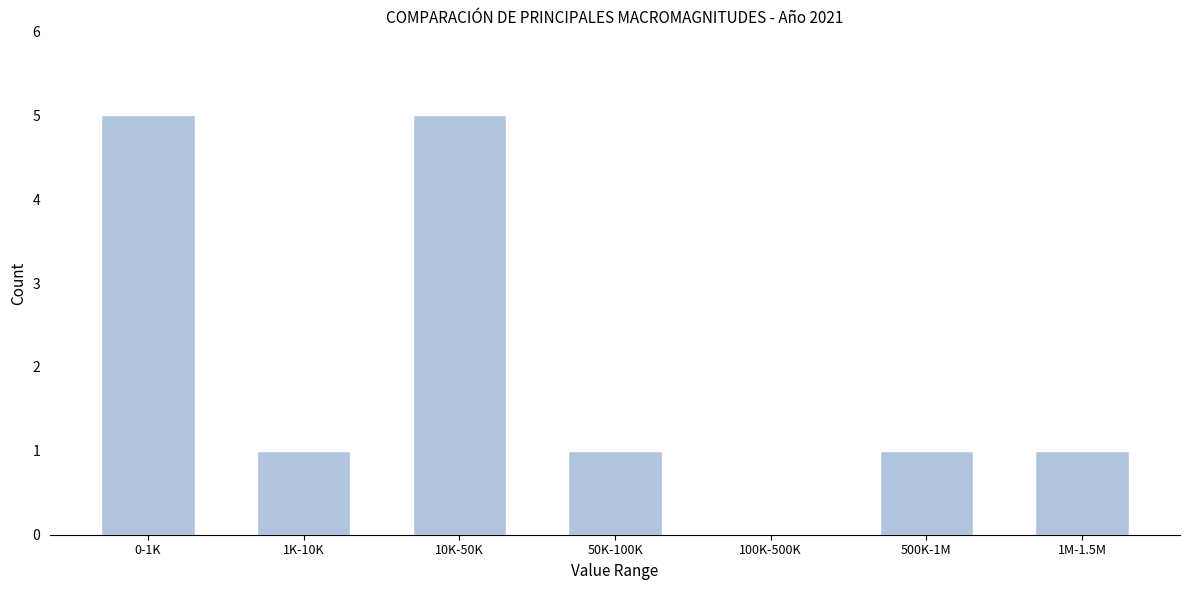

Reading left to right, transcribe all the data shown in this chart.

0-1K=5	1K-10K=1	10K-50K=5	50K-100K=1	100K-500K=0	500K-1M=1	1M-1.5M=1